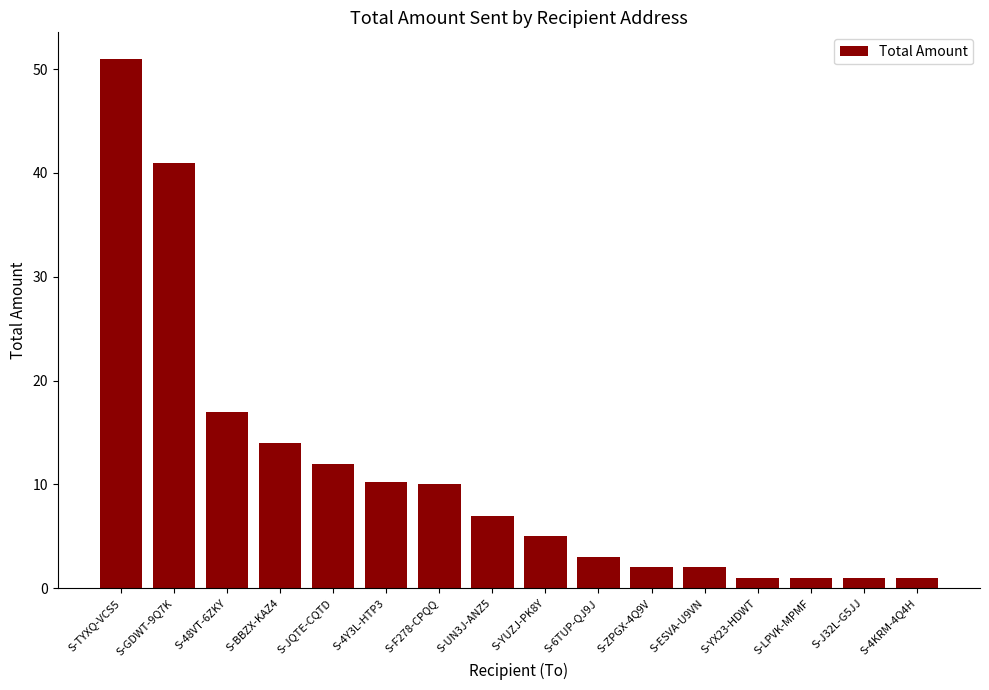

The value at S-UN3J-ANZ5 is 7.0. True or false?

True